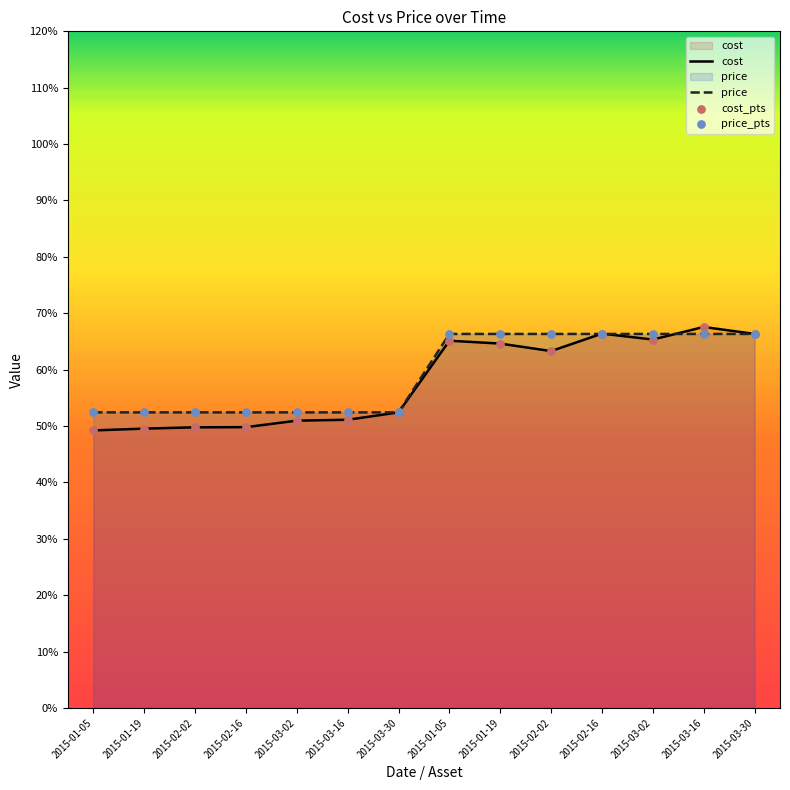

Which series contains the highest Y value?

cost